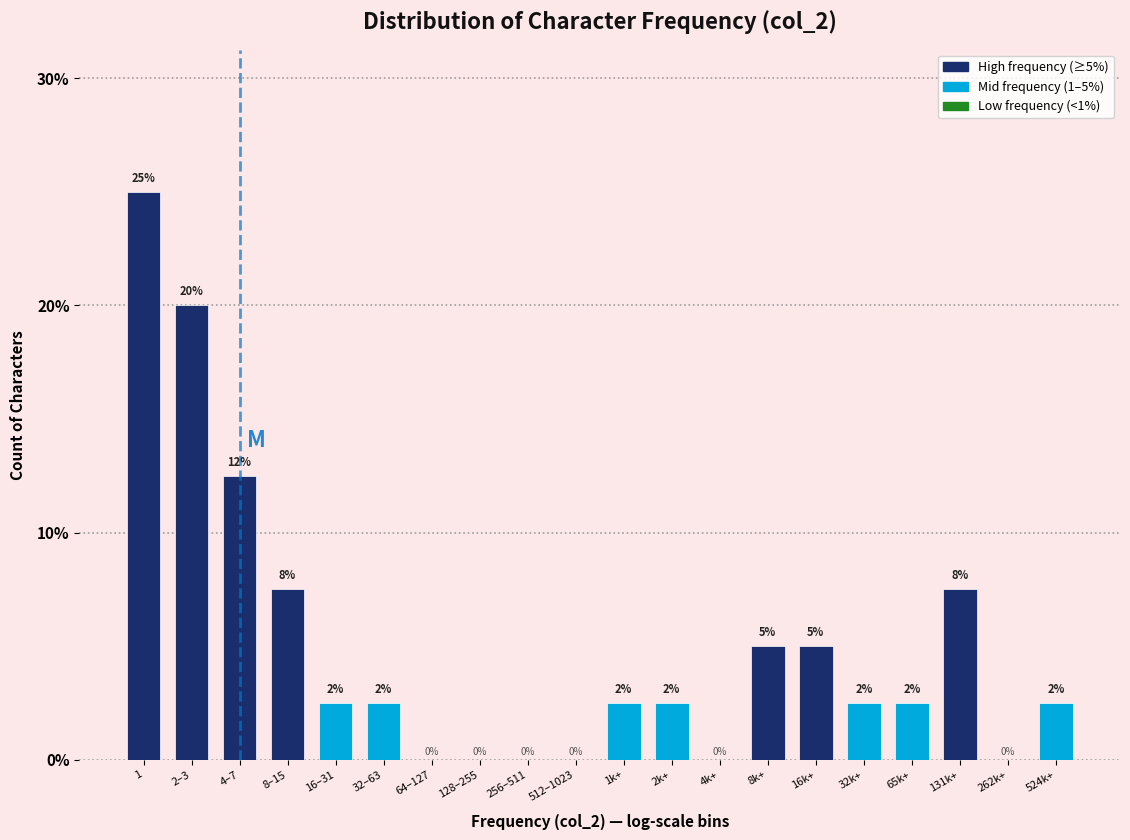

Read the value at 4–7.

12.5